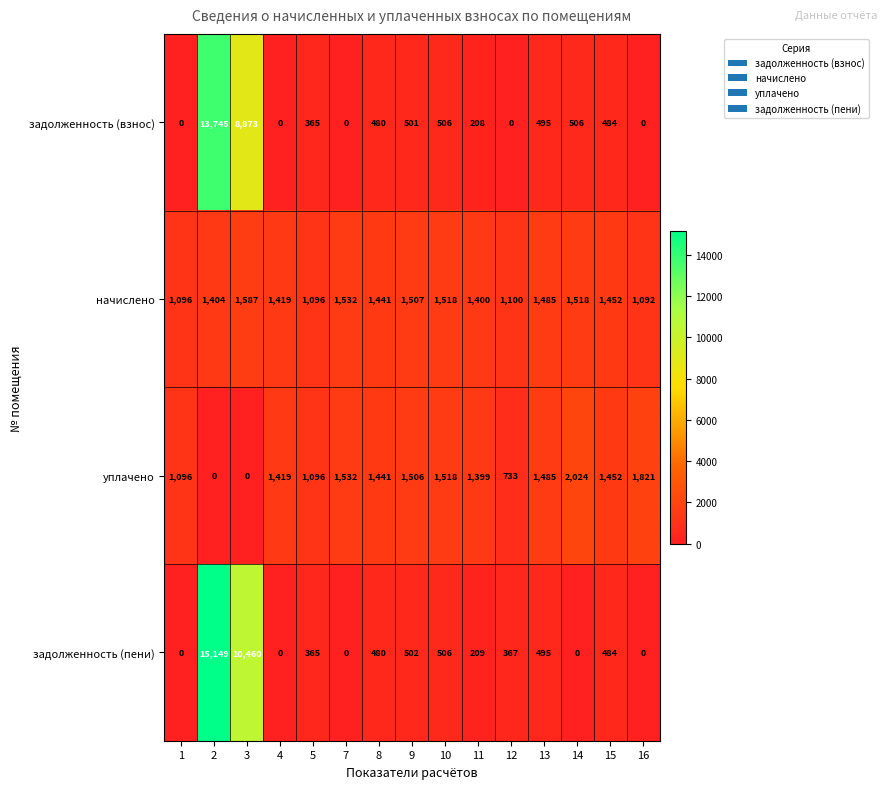

What is the difference between the highest and lowest values at 4?

1419